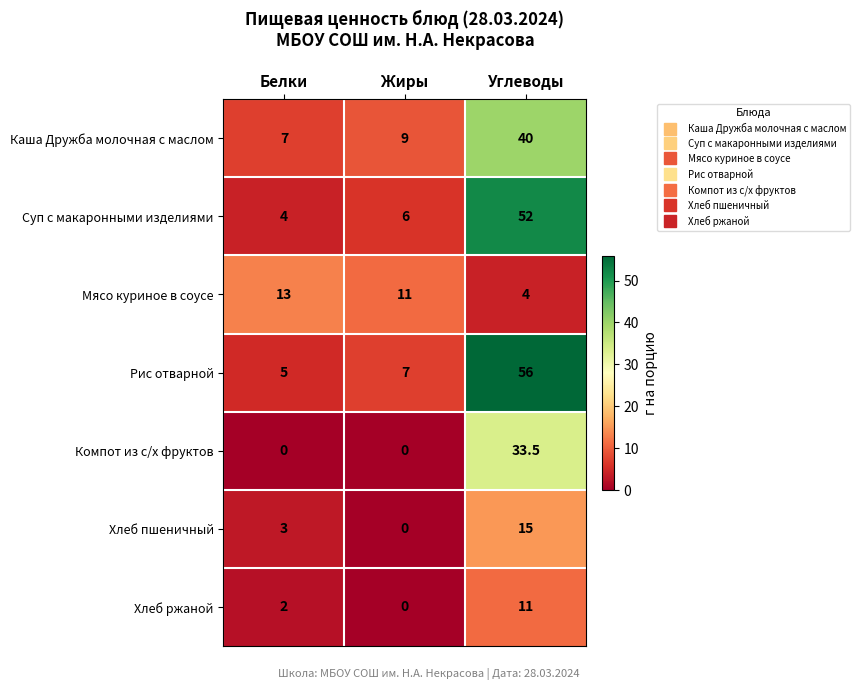

Which series has the largest range (max minus min)?

Рис отварной